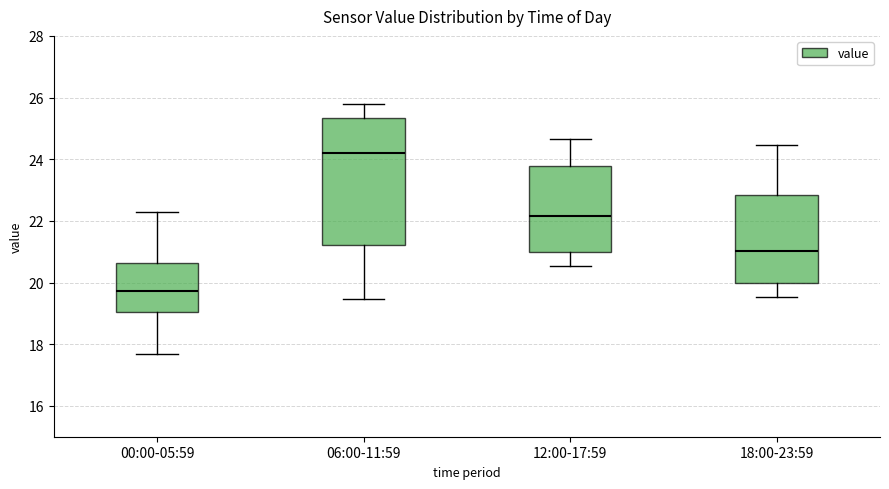

Reading left to right, transcribe this box plot: for each box, give where its median line is, the range the box spans, and where its two whiskers end, as read against the y-axis. The values are not printed on the chart, so give them approximately, as read against the axis.

00:00-05:59: median 19.8, box 19.0 to 20.6, whiskers 17.6 to 22.4
06:00-11:59: median 24.2, box 21.2 to 25.4, whiskers 19.4 to 25.8
12:00-17:59: median 22.2, box 21.0 to 23.8, whiskers 20.6 to 24.6
18:00-23:59: median 21.0, box 20.0 to 22.8, whiskers 19.6 to 24.4